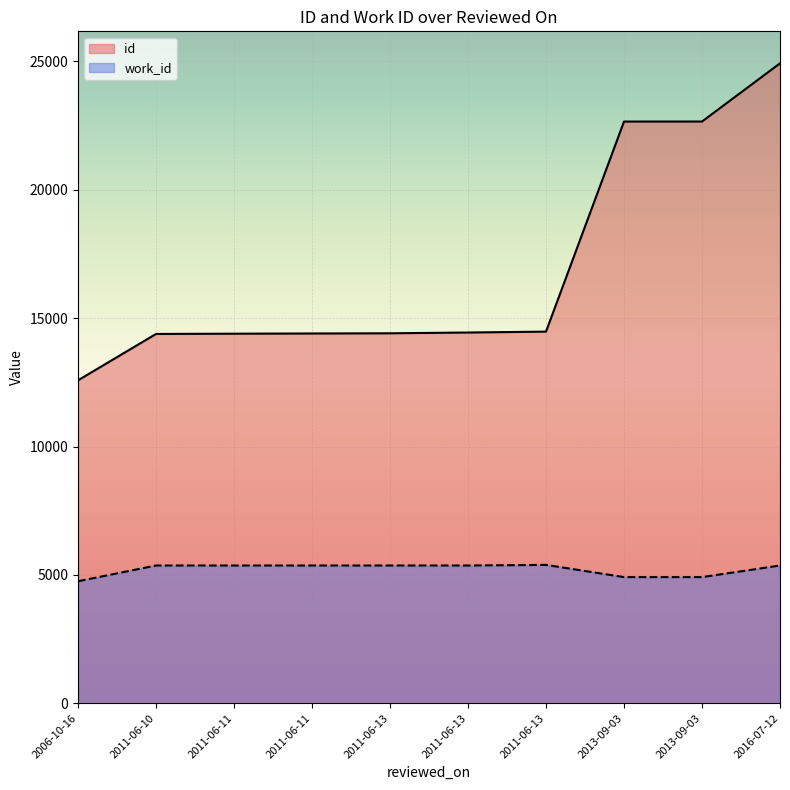

What is the sum of the id values at 2011-06-10 and 2013-09-03?

37047